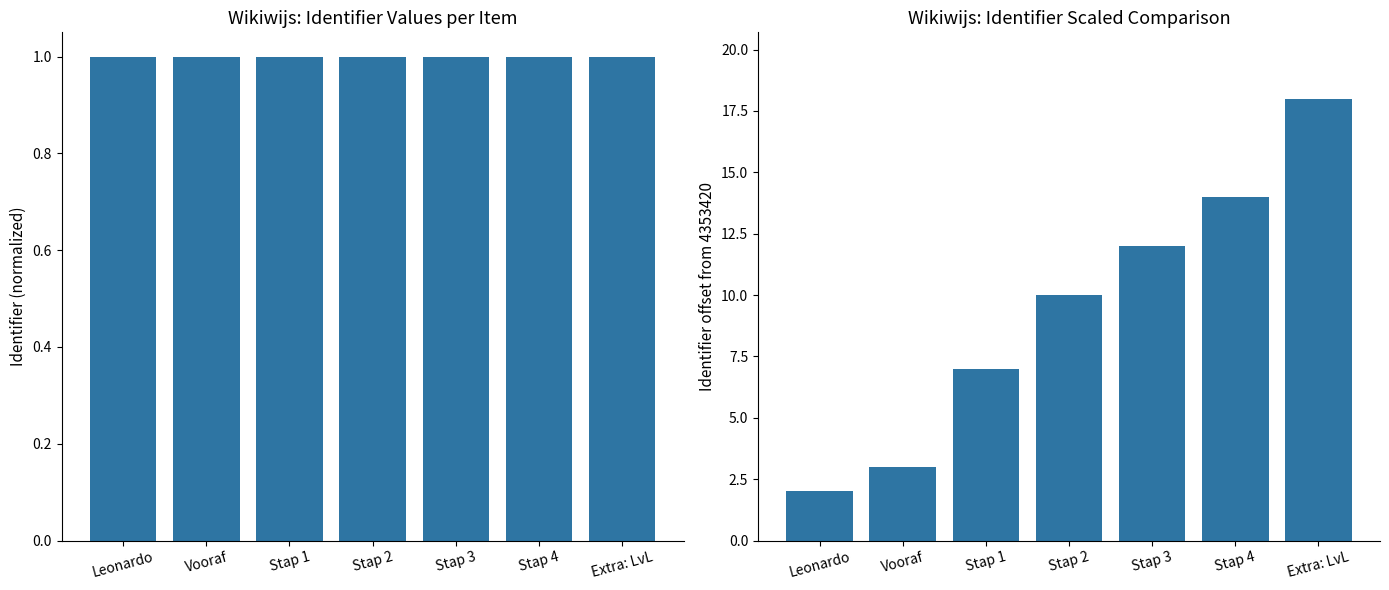

Reading right to left, list all the values displayed in this chart.

Identifier (scaled): 1.0	1.0	1.0	1.0	1.0	1.0	1.0
Identifier (offset): 18.0	14.0	12.0	10.0	7.0	3.0	2.0